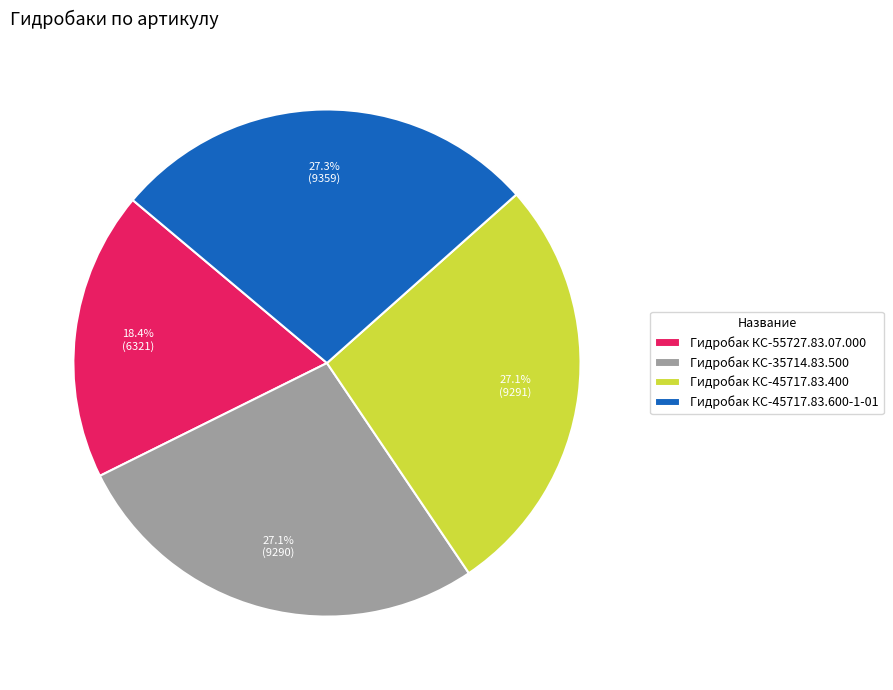

What is the ratio of the value at Гидробак КС-55727.83.07.000 to the value at Гидробак КС-35714.83.500?

0.7